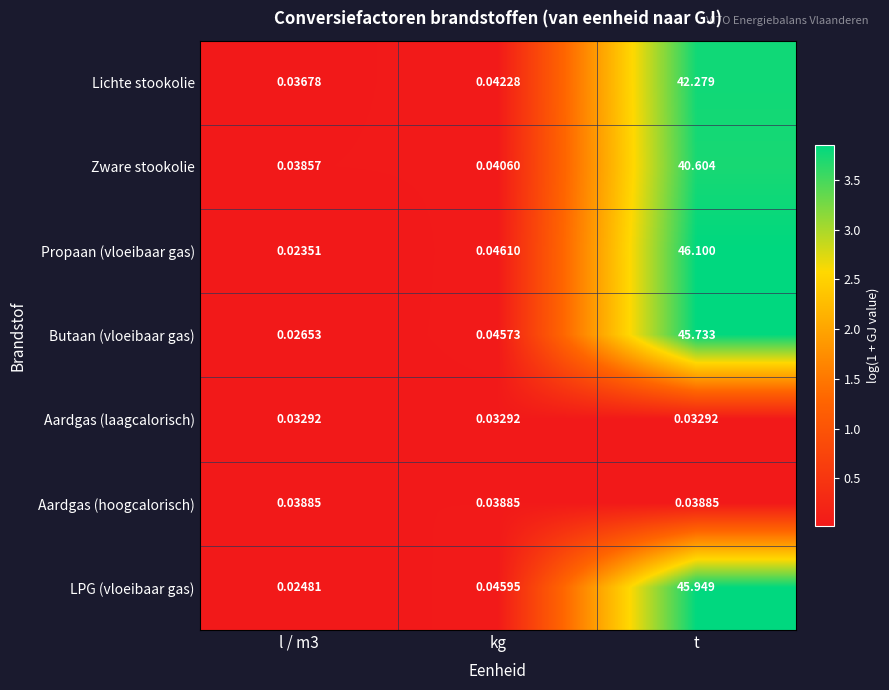

What is the total value across all series at t?

220.7